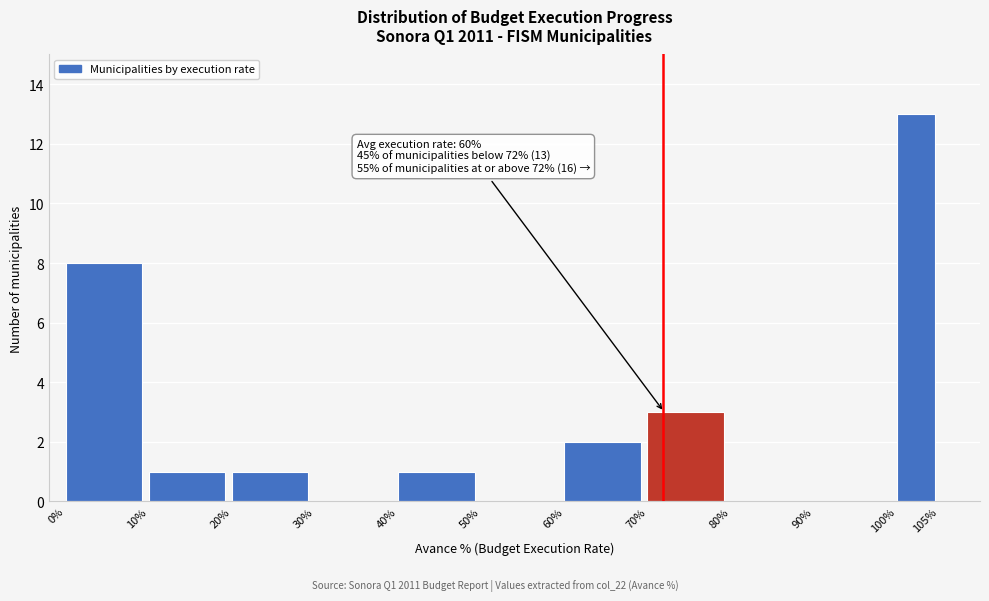

Reading right to left, list all the values displayed in this chart.

100%=13	90%=0	80%=0	70%=3	60%=2	50%=0	40%=1	30%=0	20%=1	10%=1	0%=8